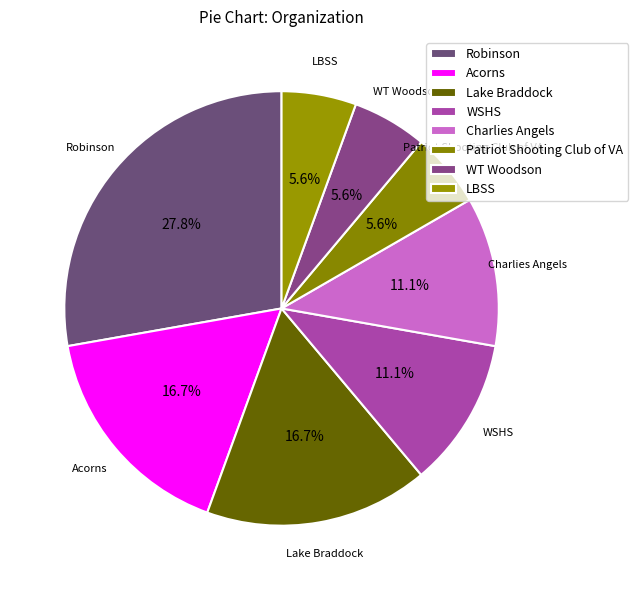

To the nearest percent, what is the combined percentage of Acorns and WT Woodson?

22%